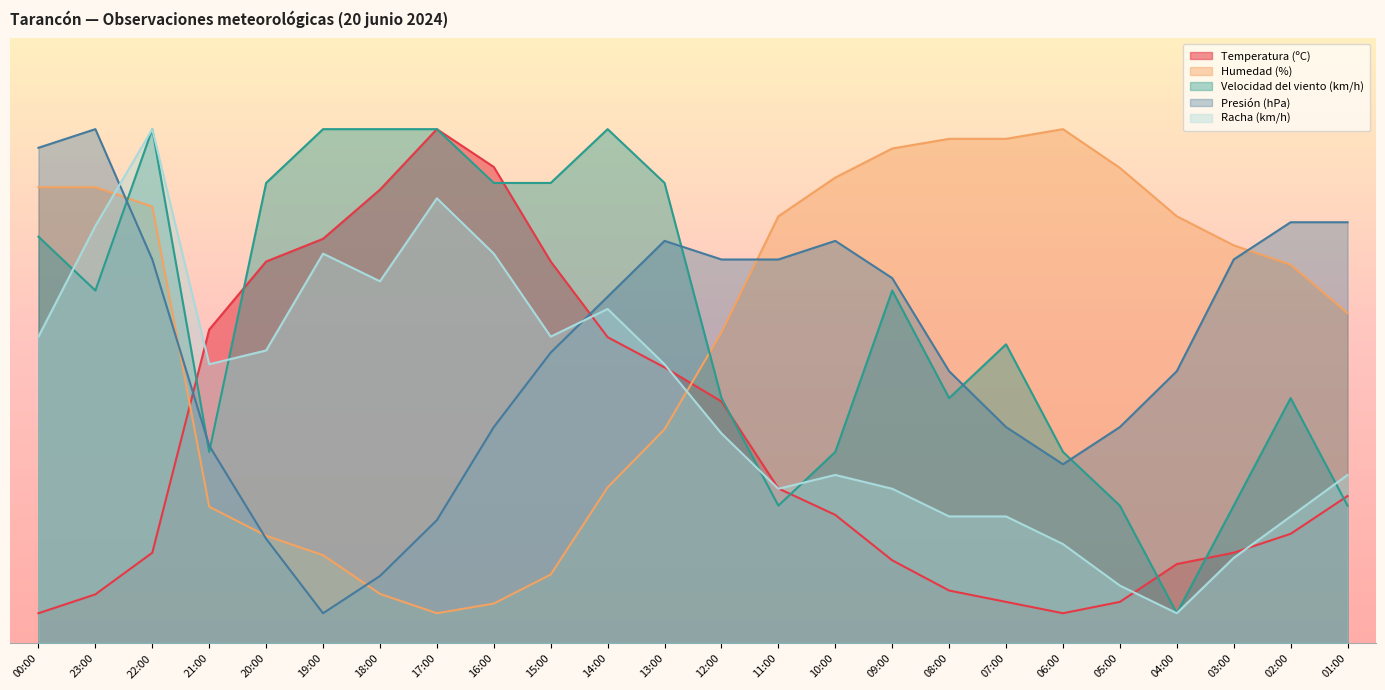

Count the number of data series in this chart.

5